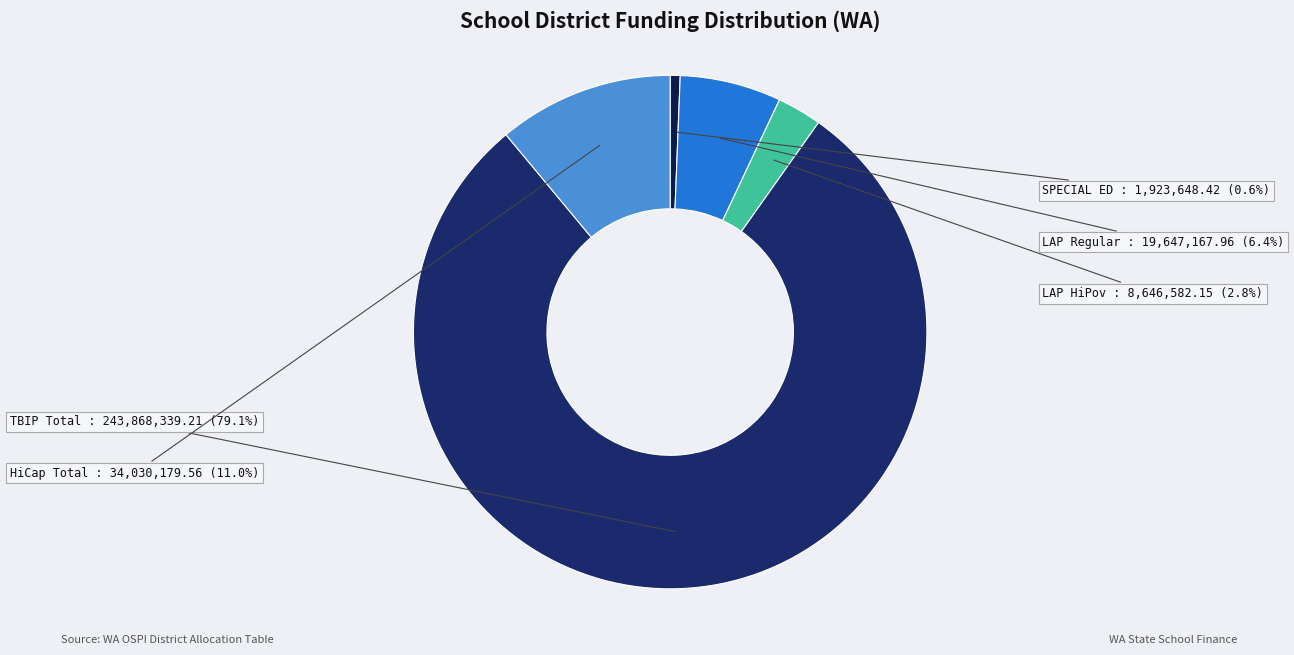

Between LAP HiPov and TBIP Total, which is larger?

TBIP Total